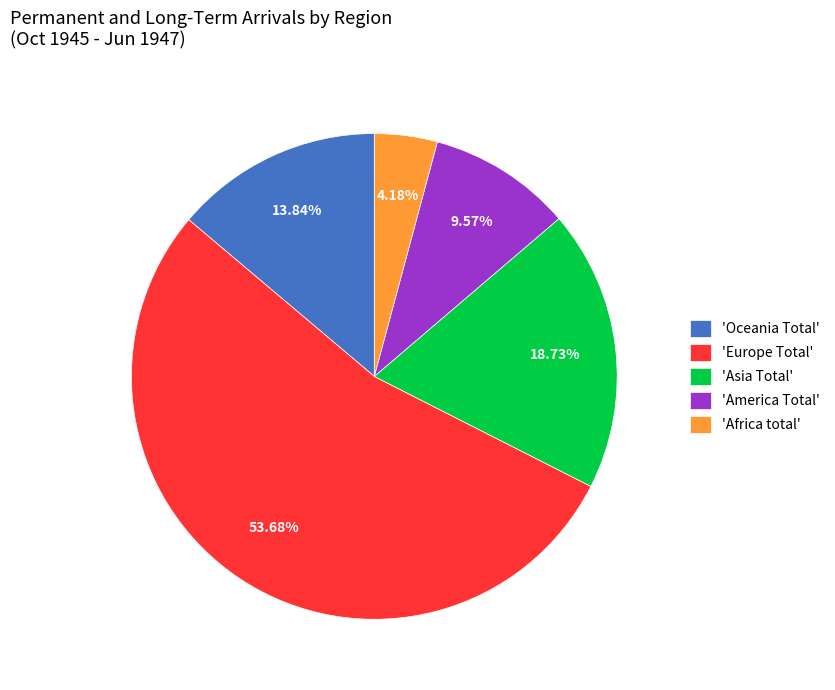

Is the sum of 'Africa total' and 'Oceania Total' greater than half?

No